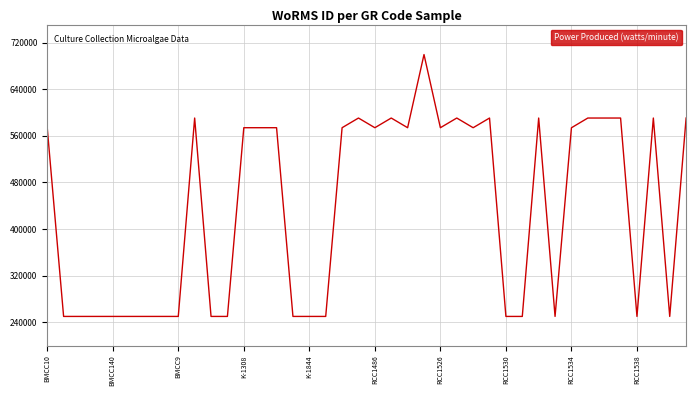

What is the greatest value displayed?

699620